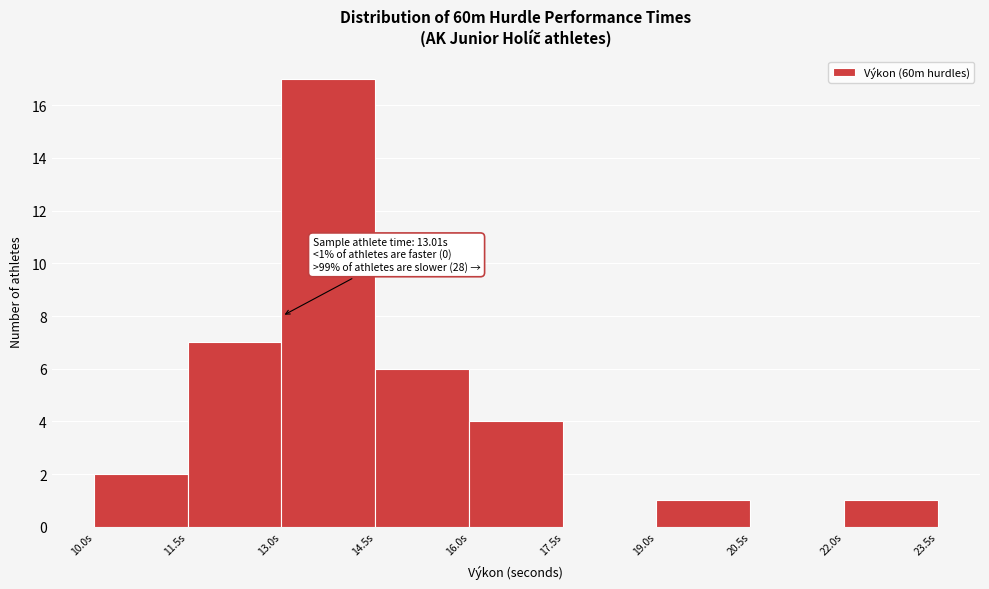

Which range on the x-axis has the tallest bar?

13.0 to 14.5